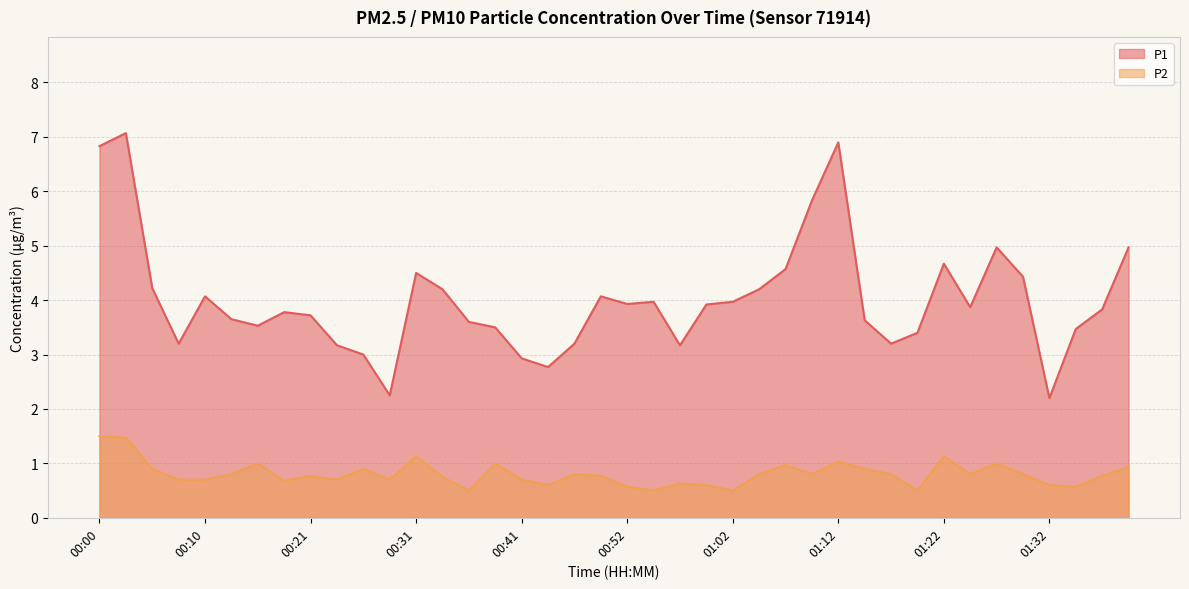

What is the difference between the P1 values at 00:05 and 00:10?

0.1